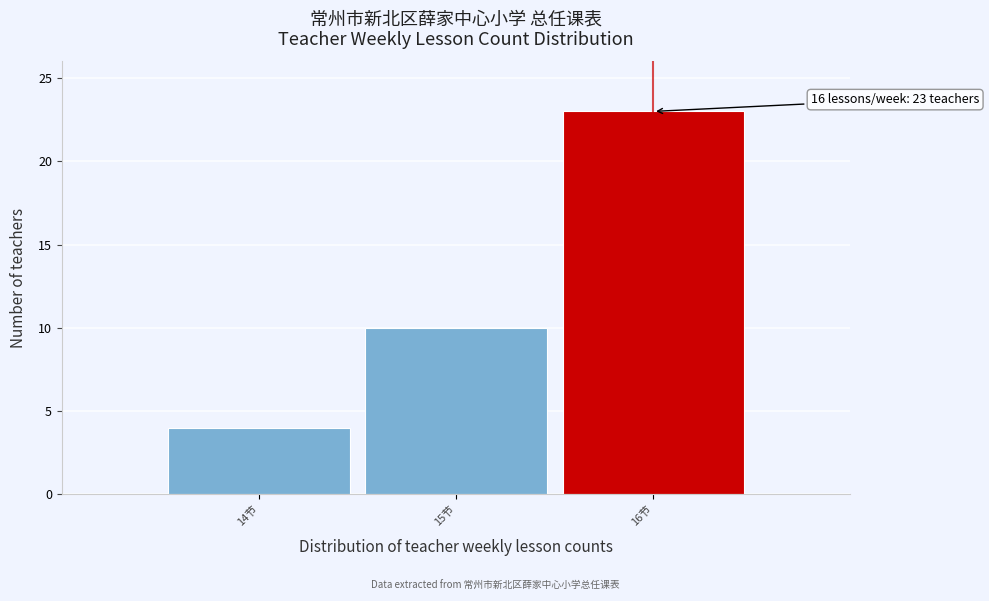

Which range on the x-axis has the tallest bar?

15.5 to 16.5